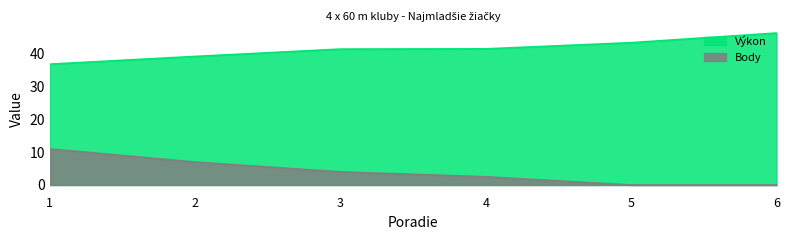

What is the spread (max minus min) of values at 3?

37.5